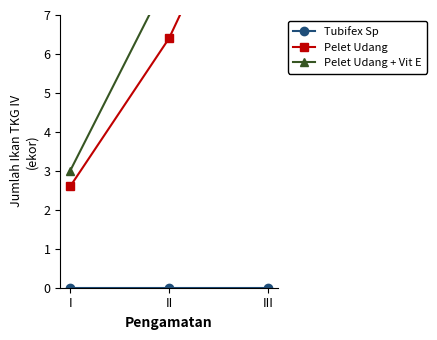

Is it true that Pelet Udang + Vit E equals 1.7 at I?

False